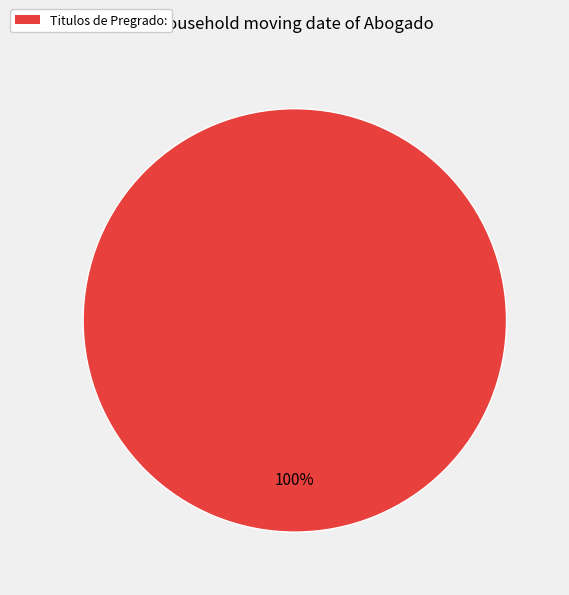

How many slices are in this pie chart?

1